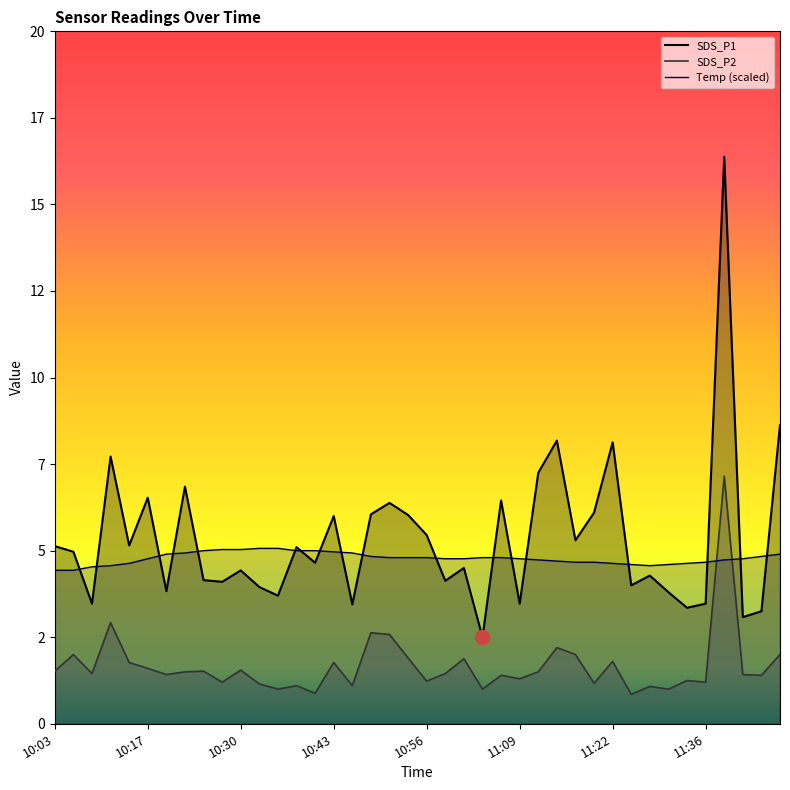

What are all the series names shown in the legend?

SDS_P1, SDS_P2, Temp